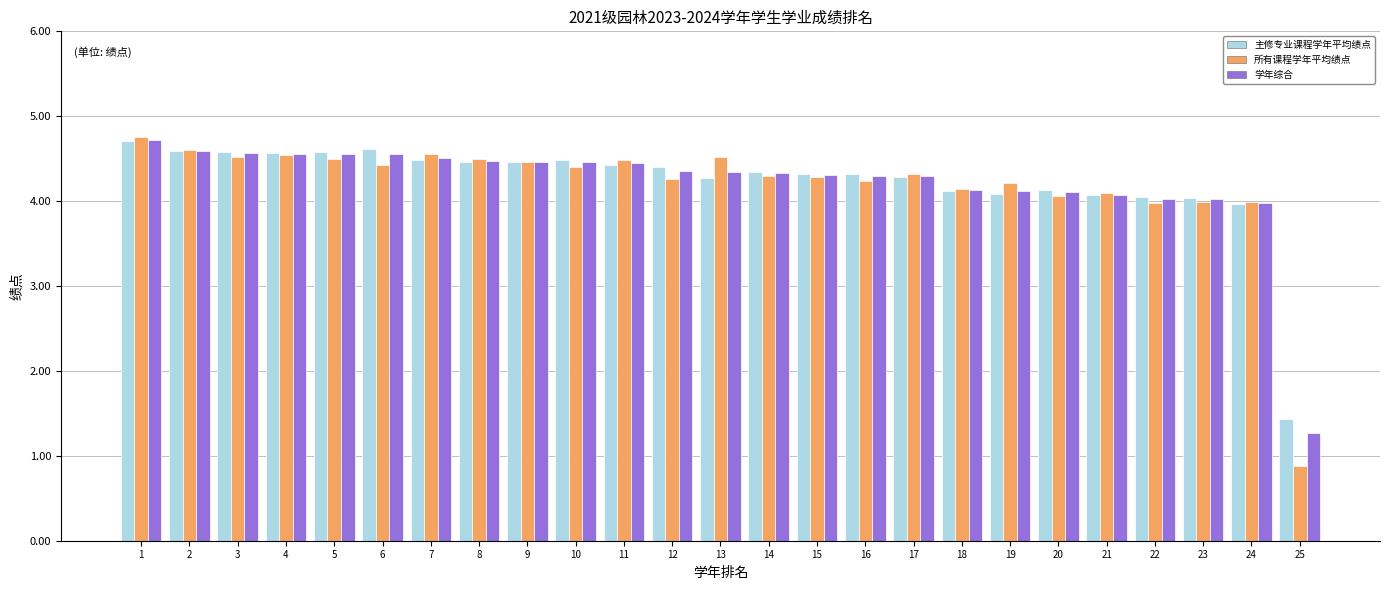

Which series has the widest spread of values?

所有课程学年平均绩点